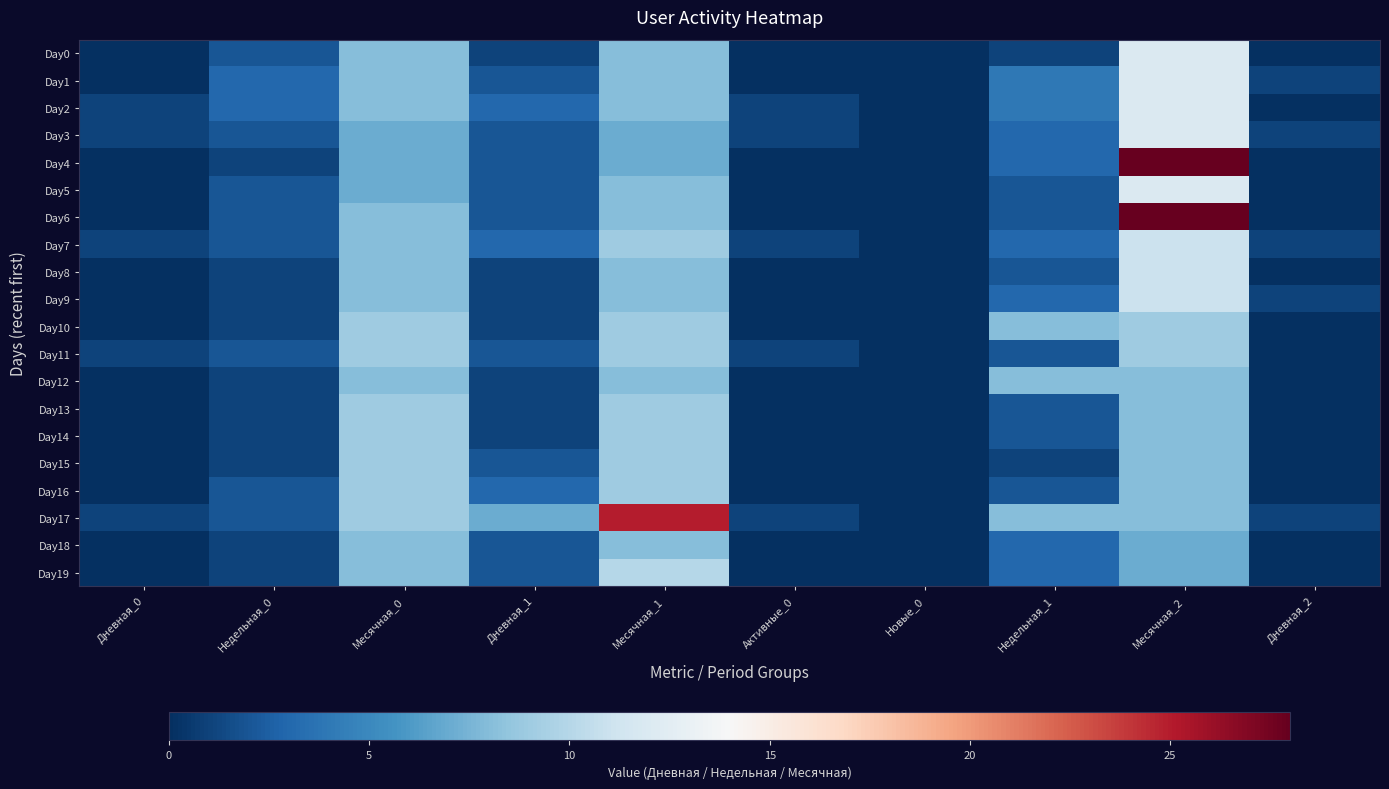

Which series has the largest total across all categories?

Day17